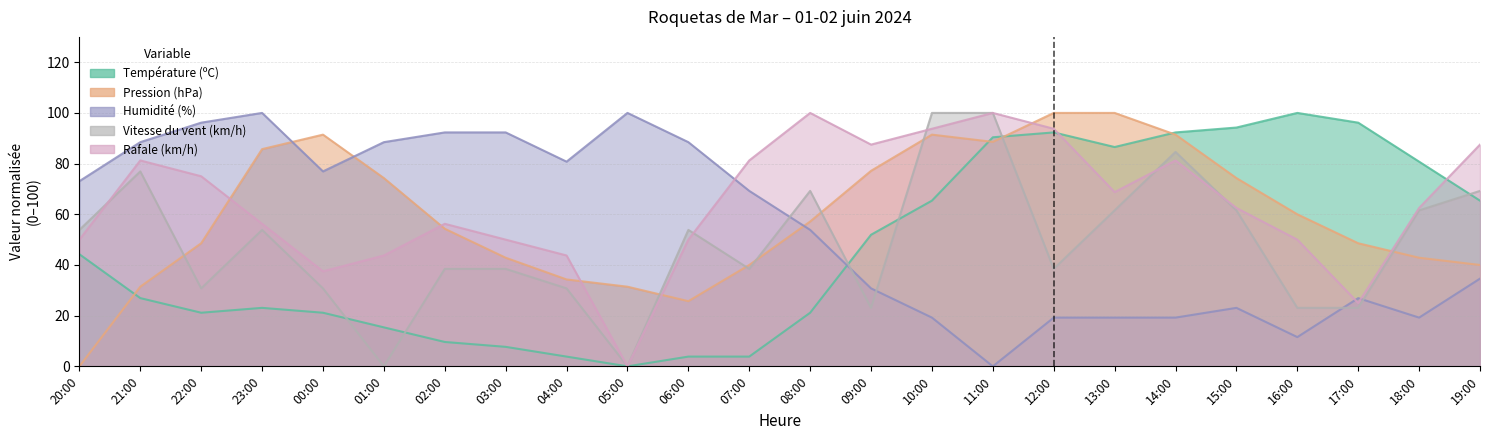

What position from the left is 12:00?

17